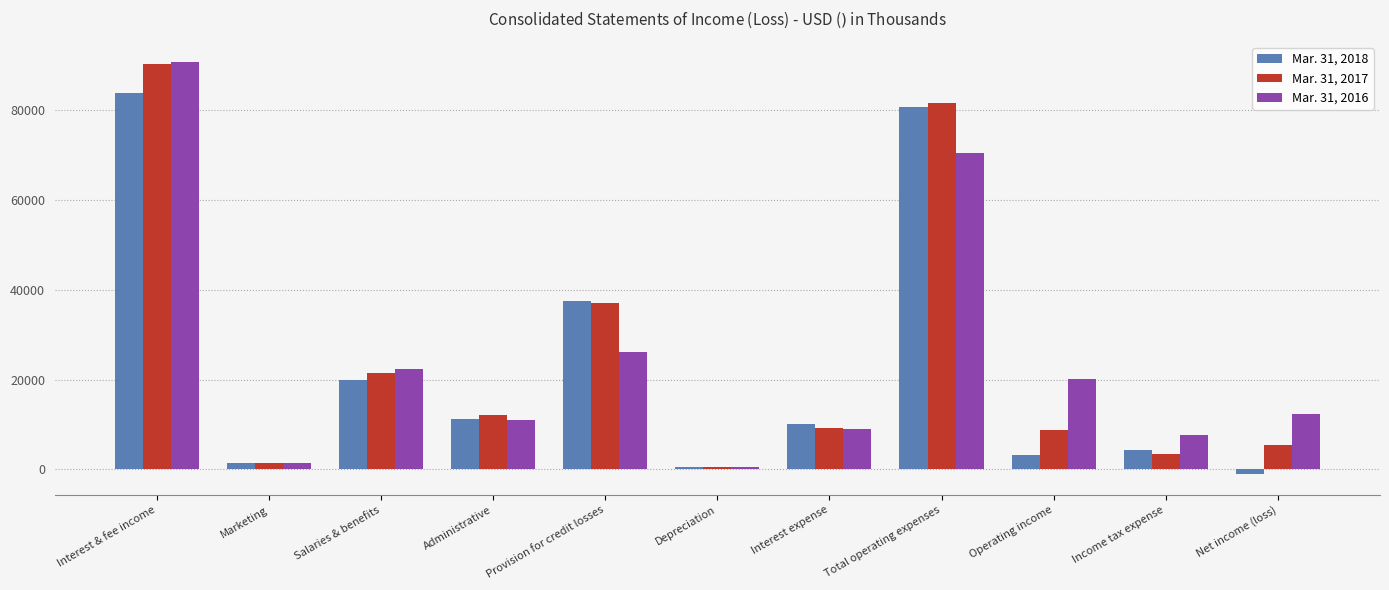

What is the spread (max minus min) of values at Marketing?

57